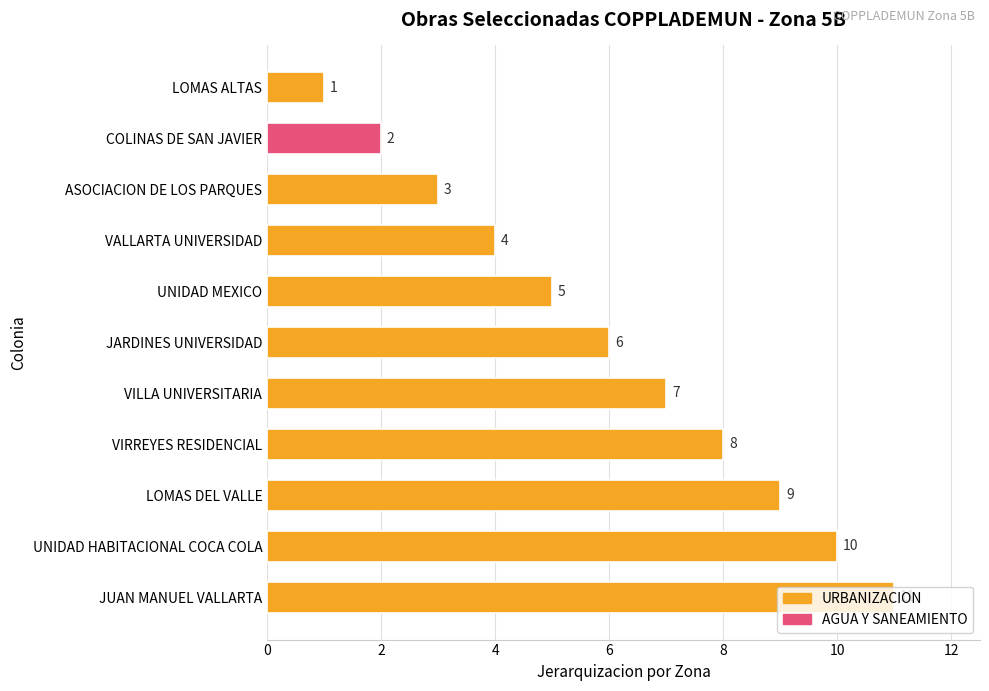

What is the sum of all values?

66